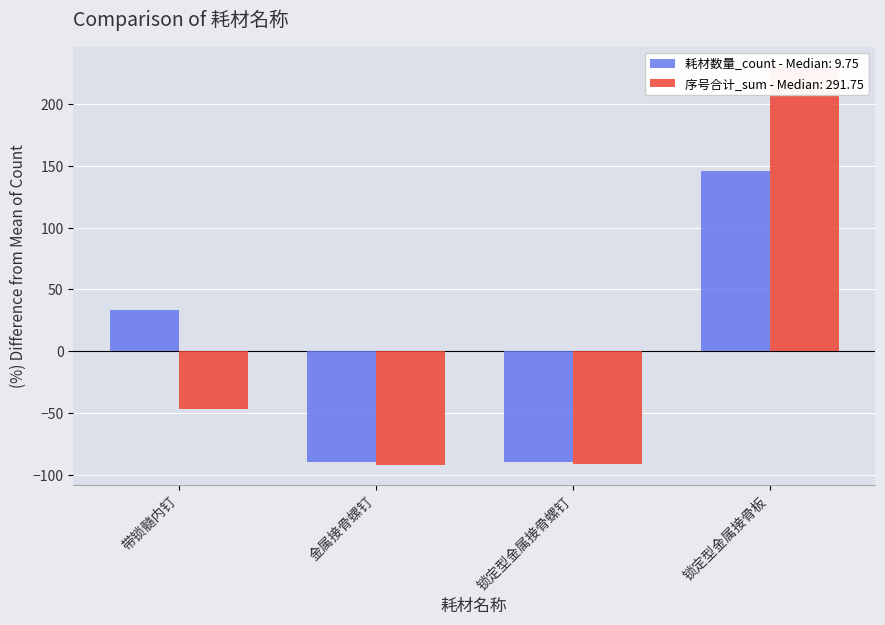

What is the sum of the values at 锁定型金属接骨板 and 带锁髓内钉?

179.5